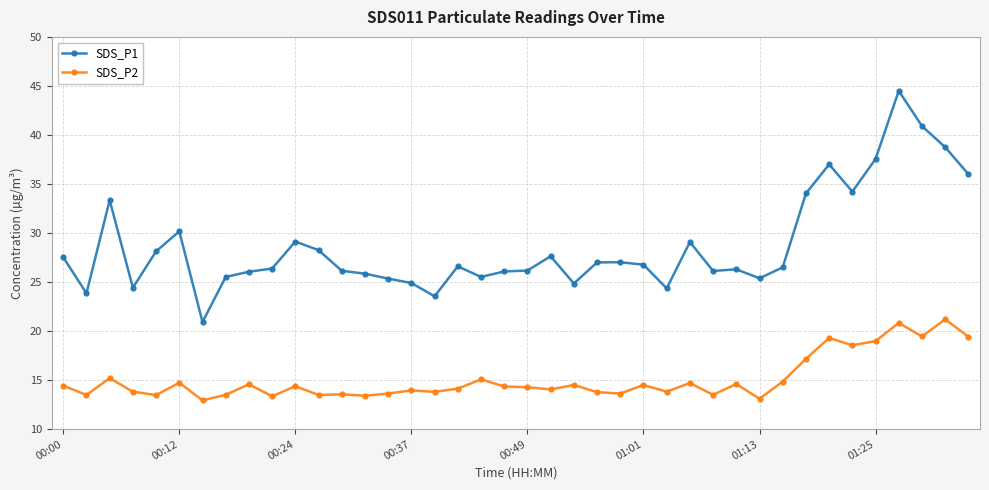

True or false: SDS_P2 and SDS_P1 intersect in this chart.

False